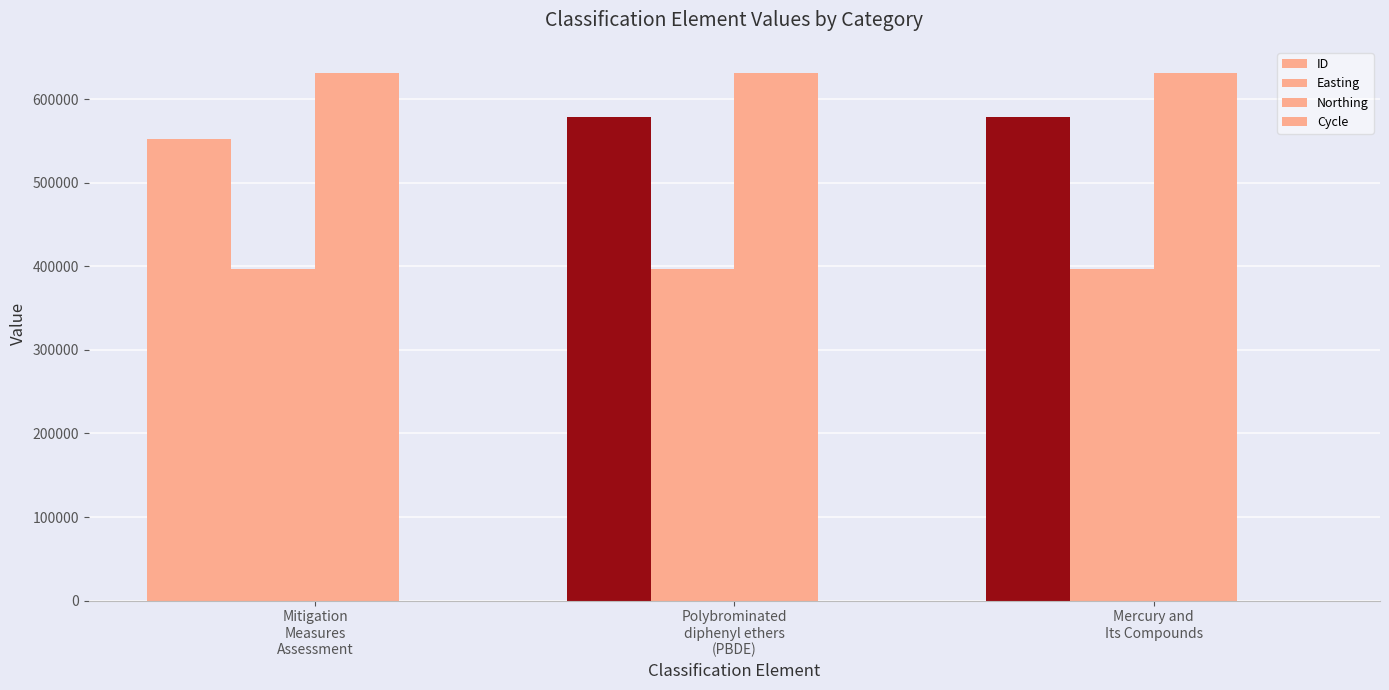

Where is Easting nearest to the value 397201?

Mitigation
Measures
Assessment